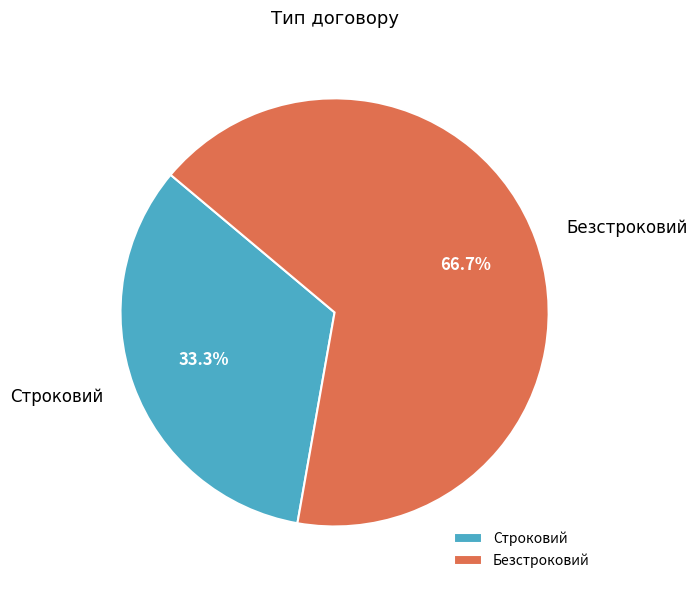

To the nearest percent, what is the difference between the largest and smallest slice percentages?

33%